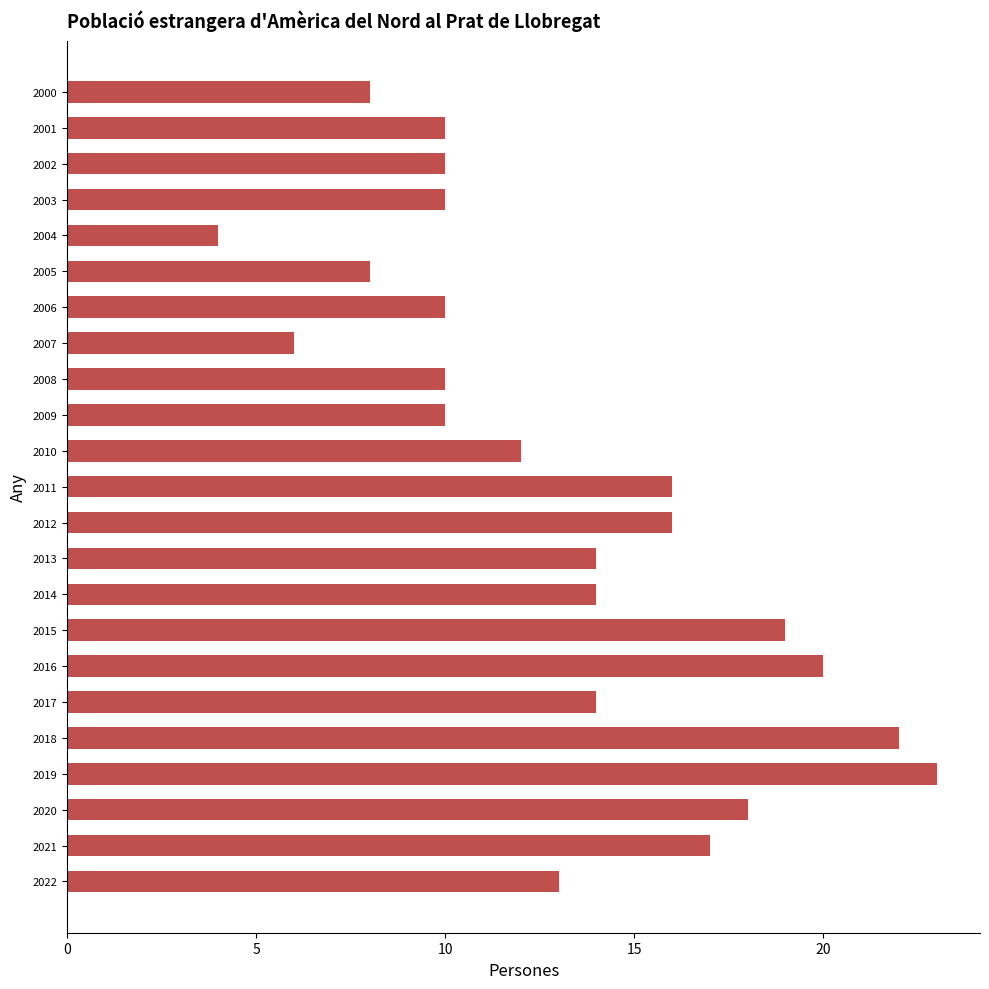

Reading top to bottom, list all the values displayed in this chart.

8	10	10	10	4	8	10	6	10	10	12	16	16	14	14	19	20	14	22	23	18	17	13